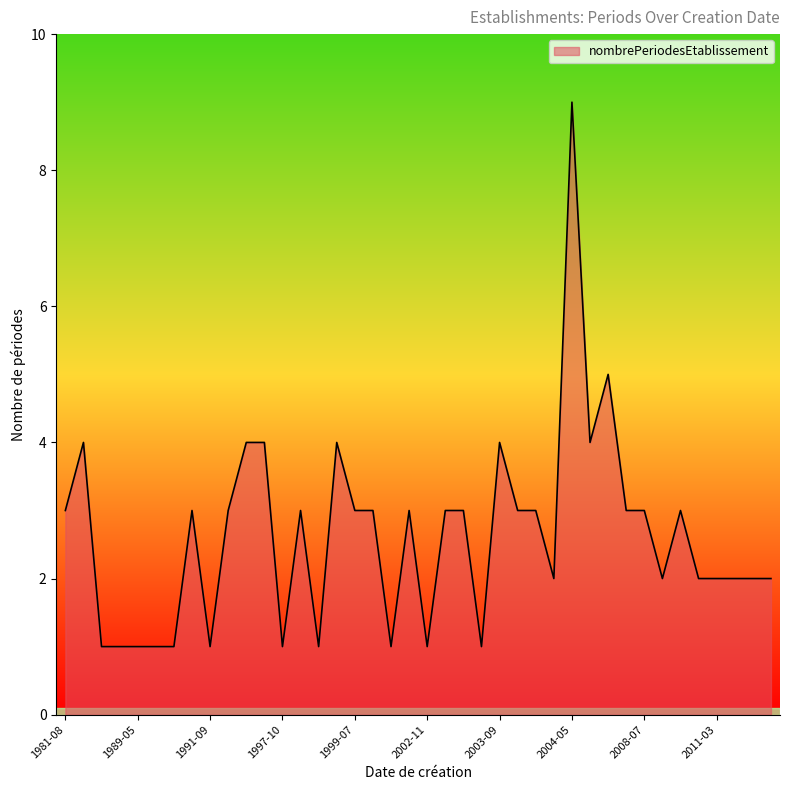

What is the greatest value displayed?

9